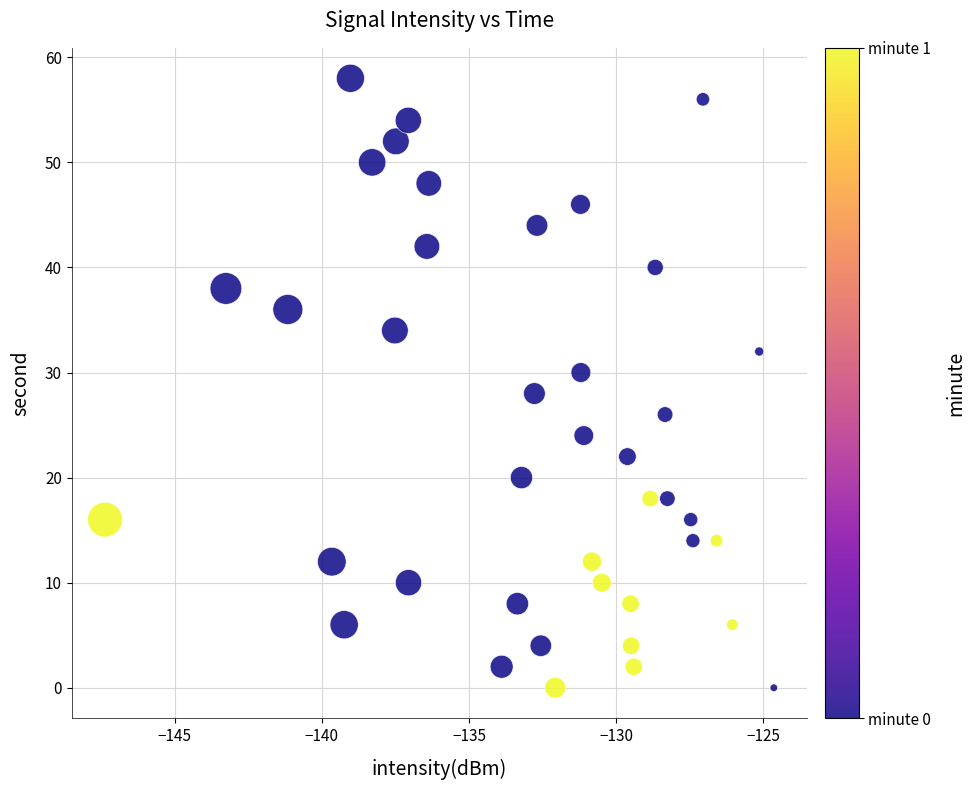

What is the range of Y values (max minus min)?

58